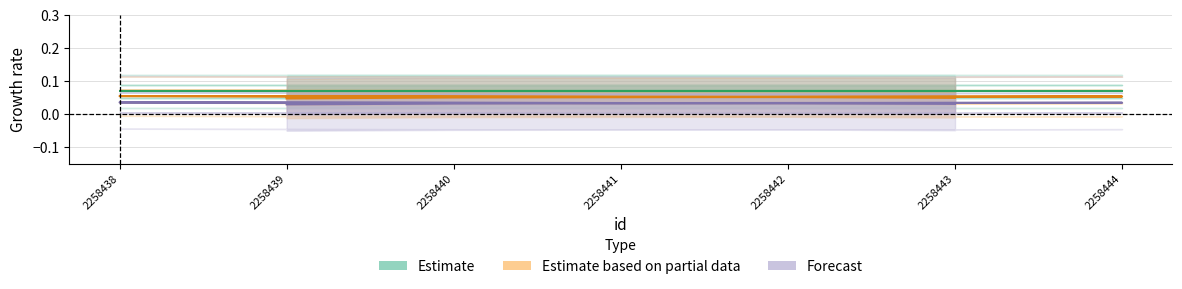

At which label is Estimate based on partial data closest to 0?

2258439